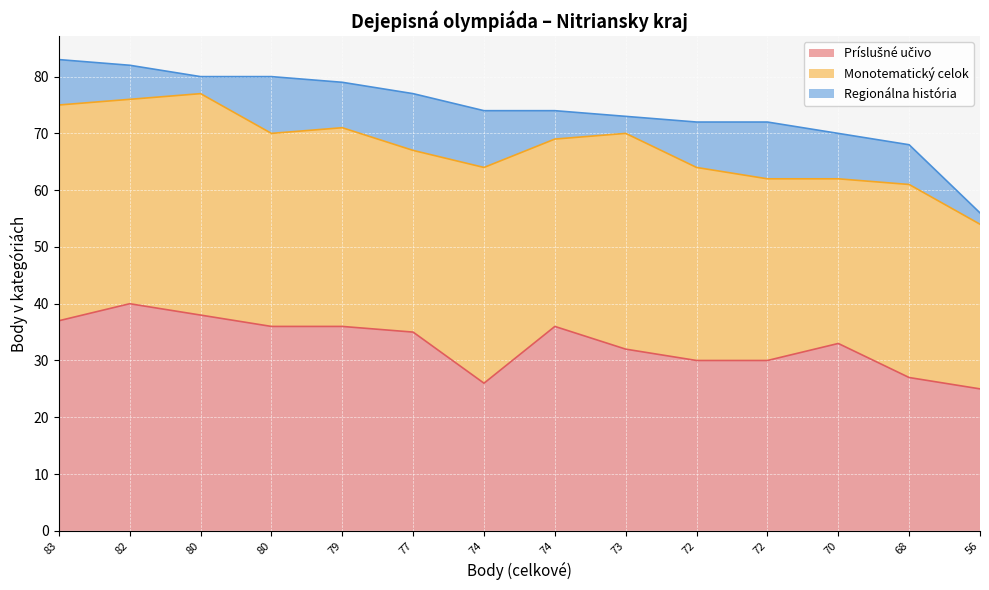

Does the chart display data point markers on the line(s)?

No